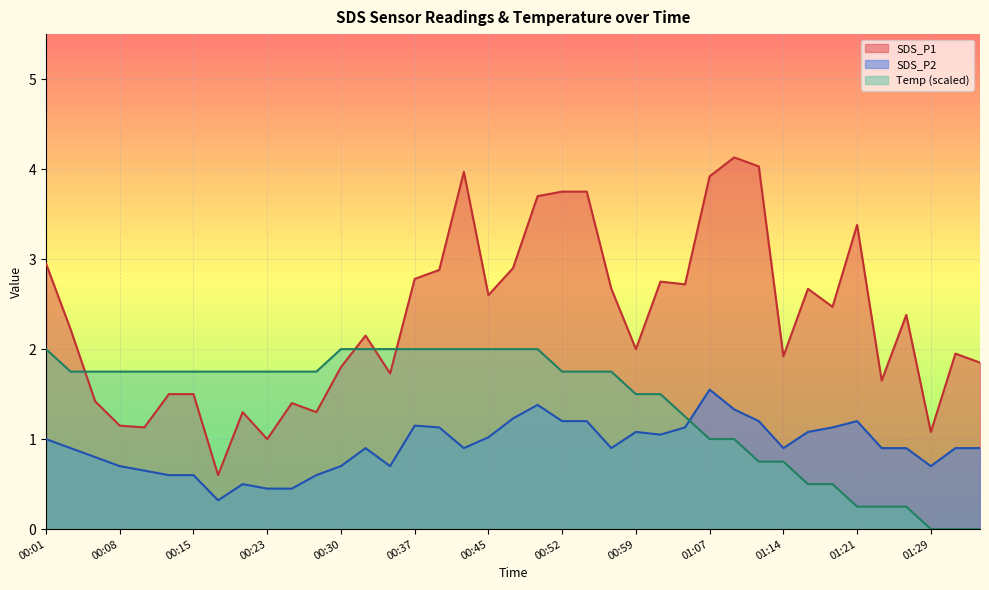

How many lines are shown in the chart?

3